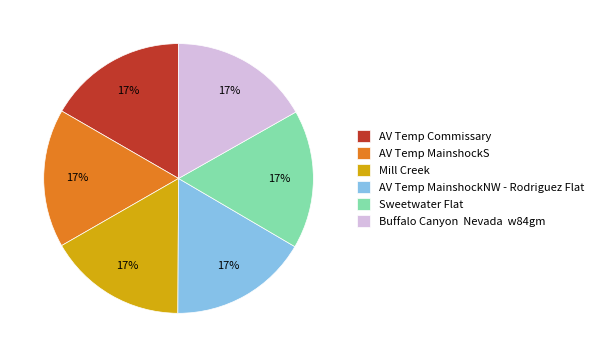

How many slices are in this pie chart?

6